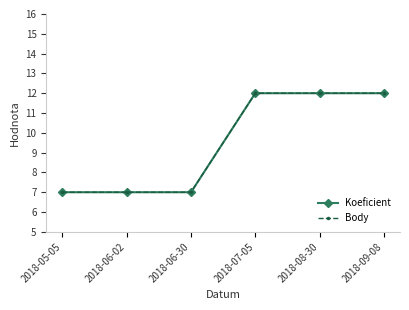

Which series has the widest spread of values?

Koeficient